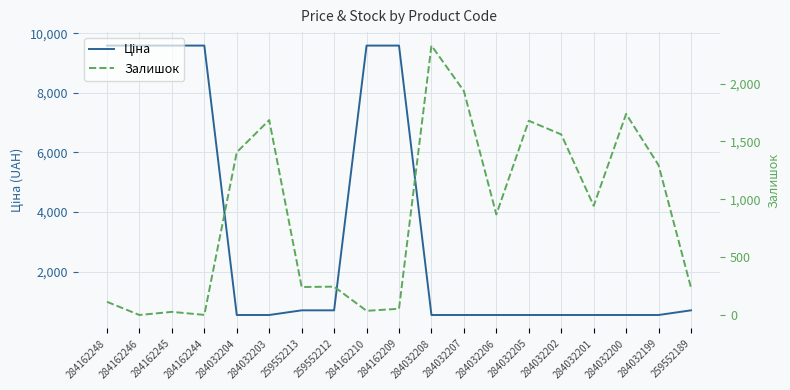

At 284032206, list the series in order from largest to smallest.

Залишок, Ціна